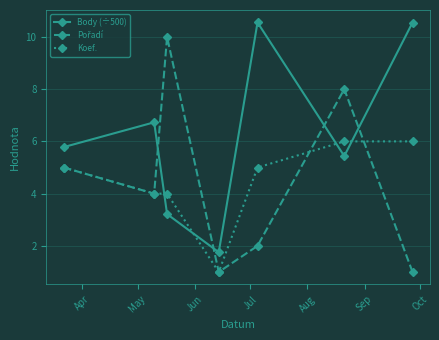

What is the minimum value for Koef.?

1.0